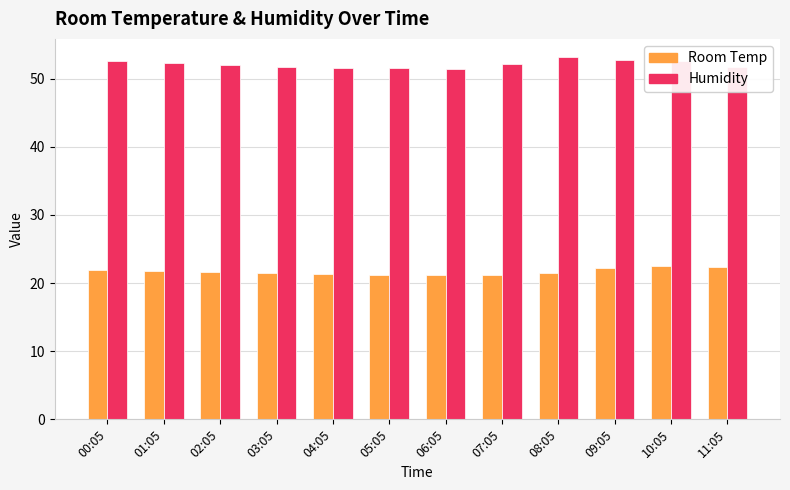

What are all the series names shown in the legend?

Room Temp, Humidity